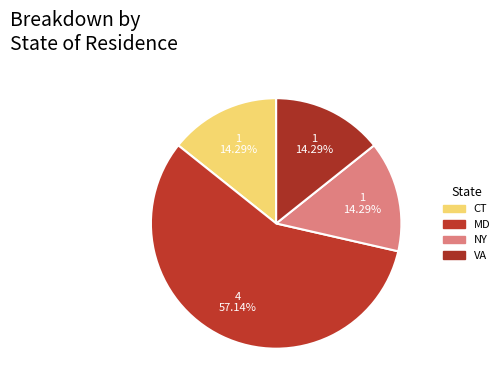

To the nearest percent, what is the combined percentage of NY and VA?

29%